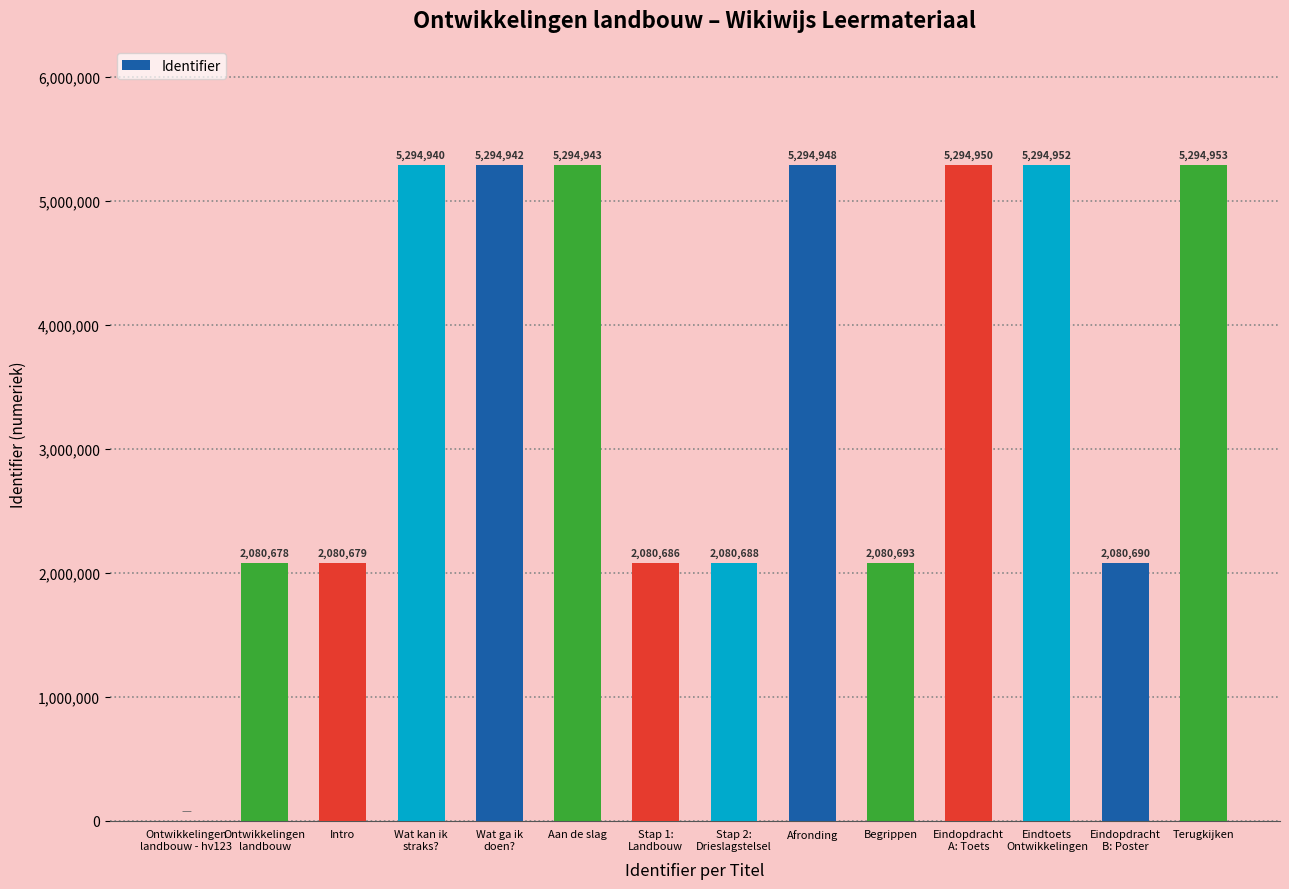

The chart shows a value of 5294953 at Terugkijken. True or false?

True